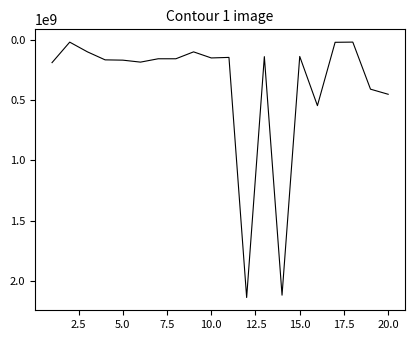

What is the greatest value displayed?

2138750427